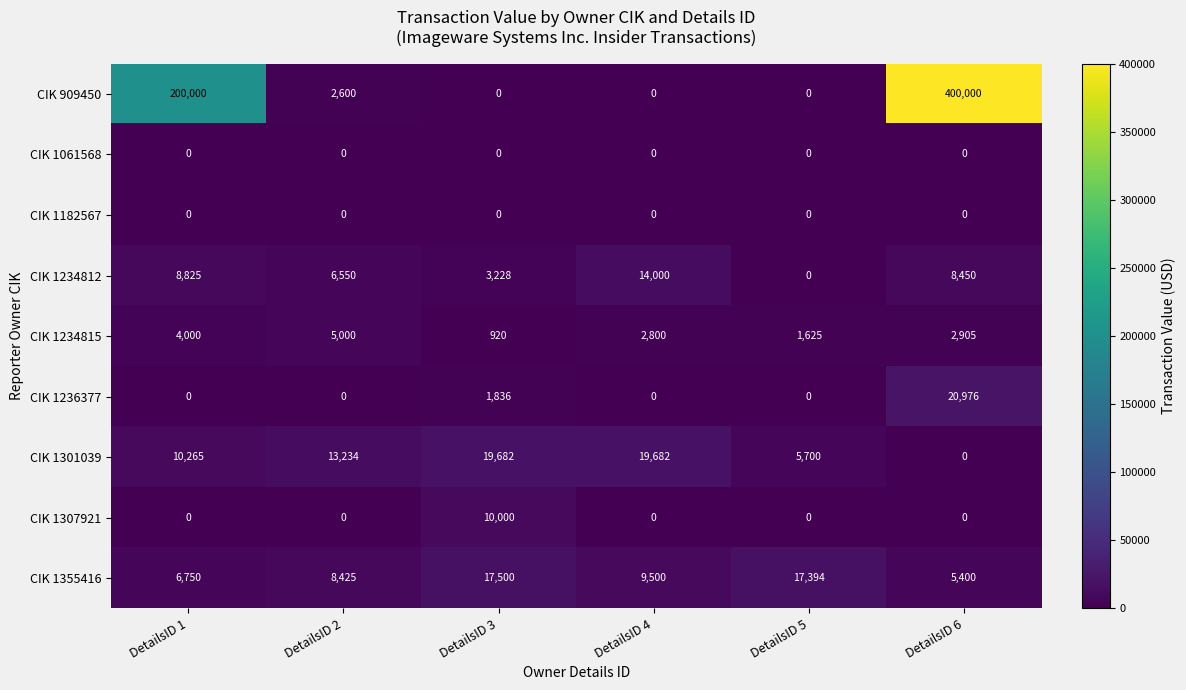

What is the maximum value shown in the chart?

400000